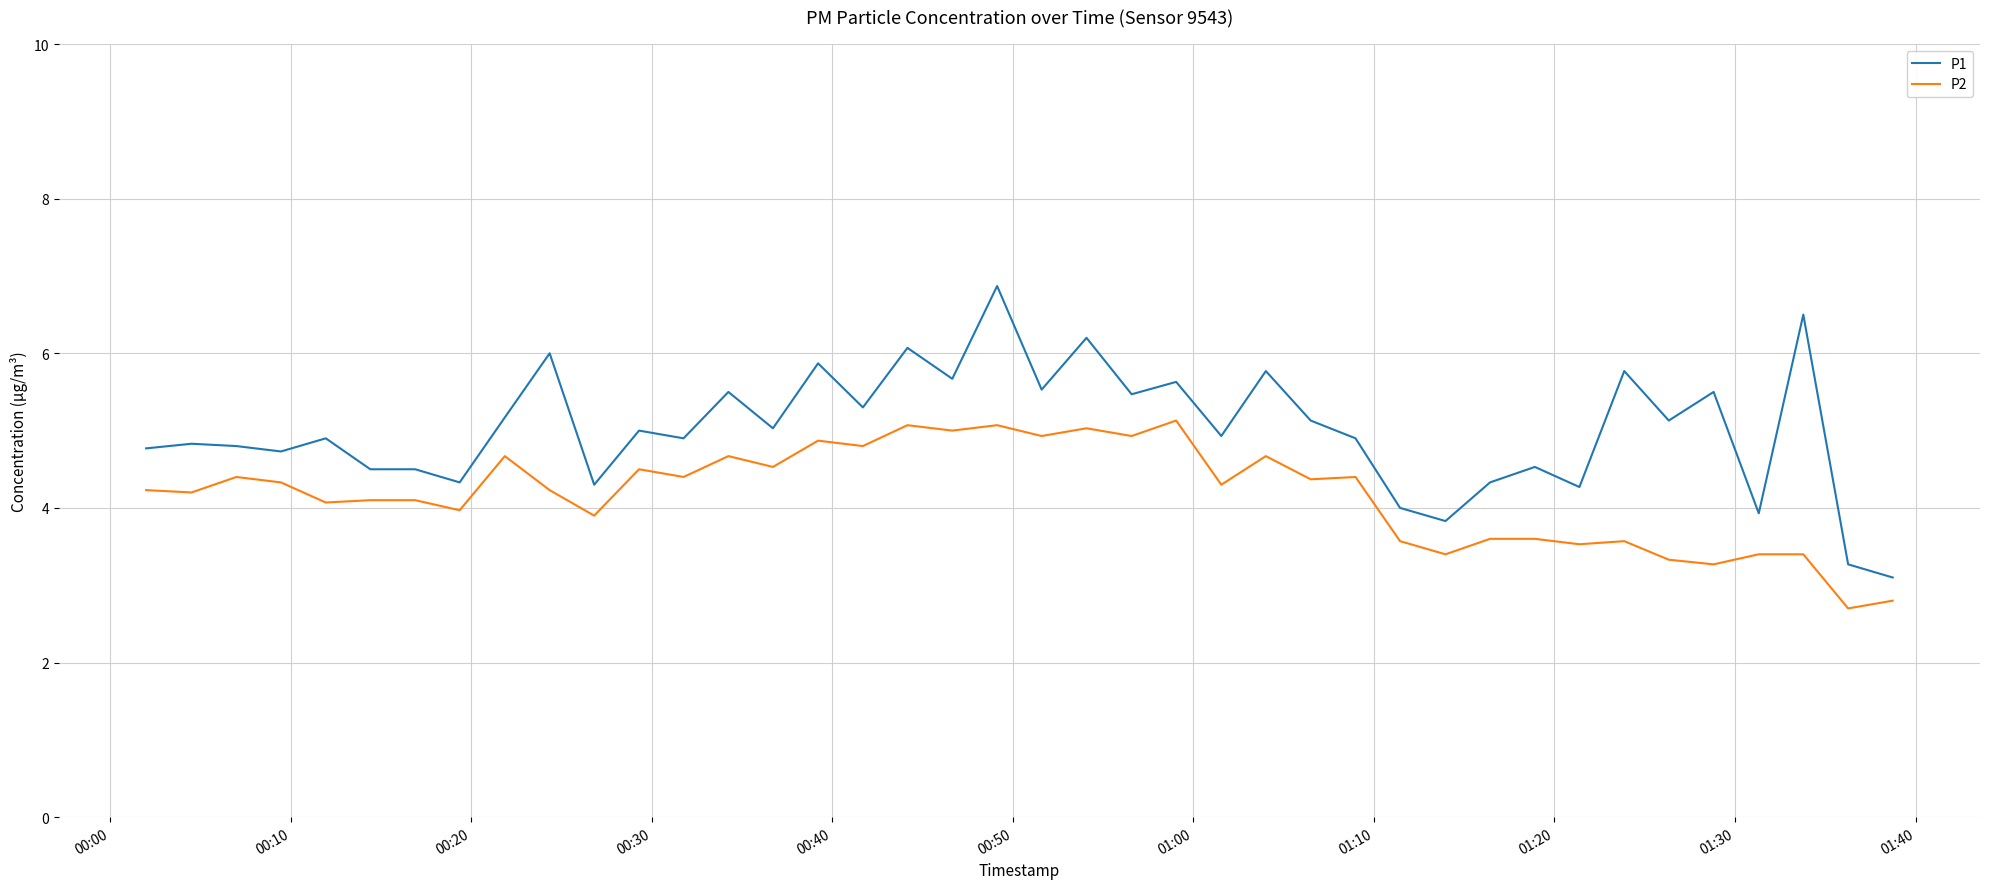

Which series has the largest range (max minus min)?

P1